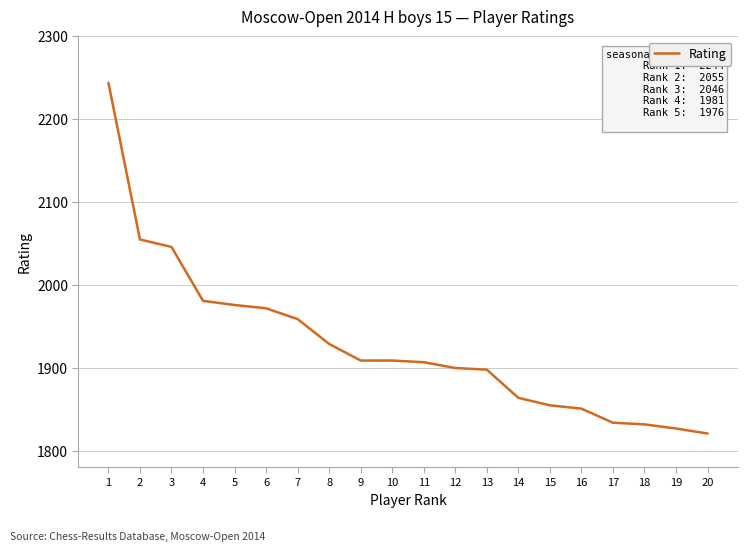

What is the difference between the maximum and minimum values?

423